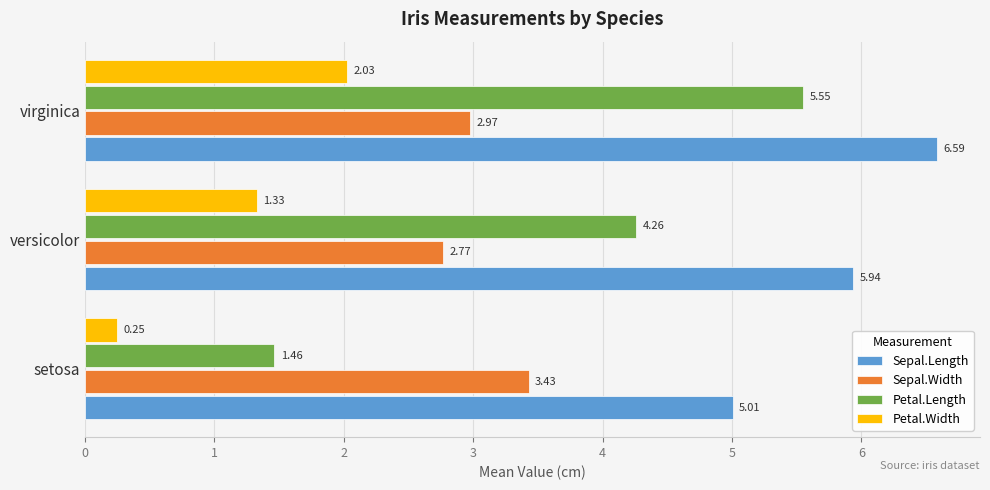

At which label is Petal.Length closest to 3?

versicolor